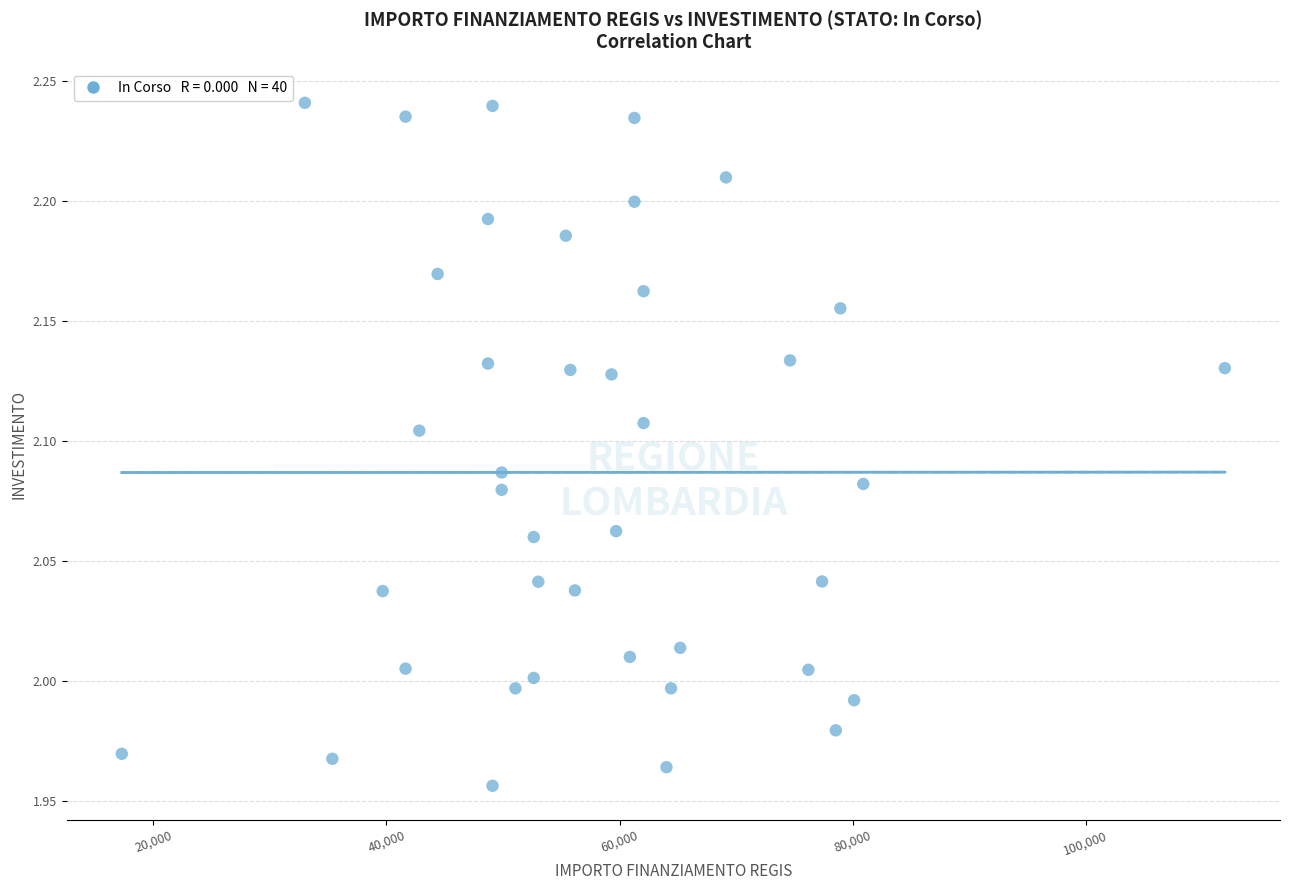

What is the range of X values (max minus min)?

94665.7